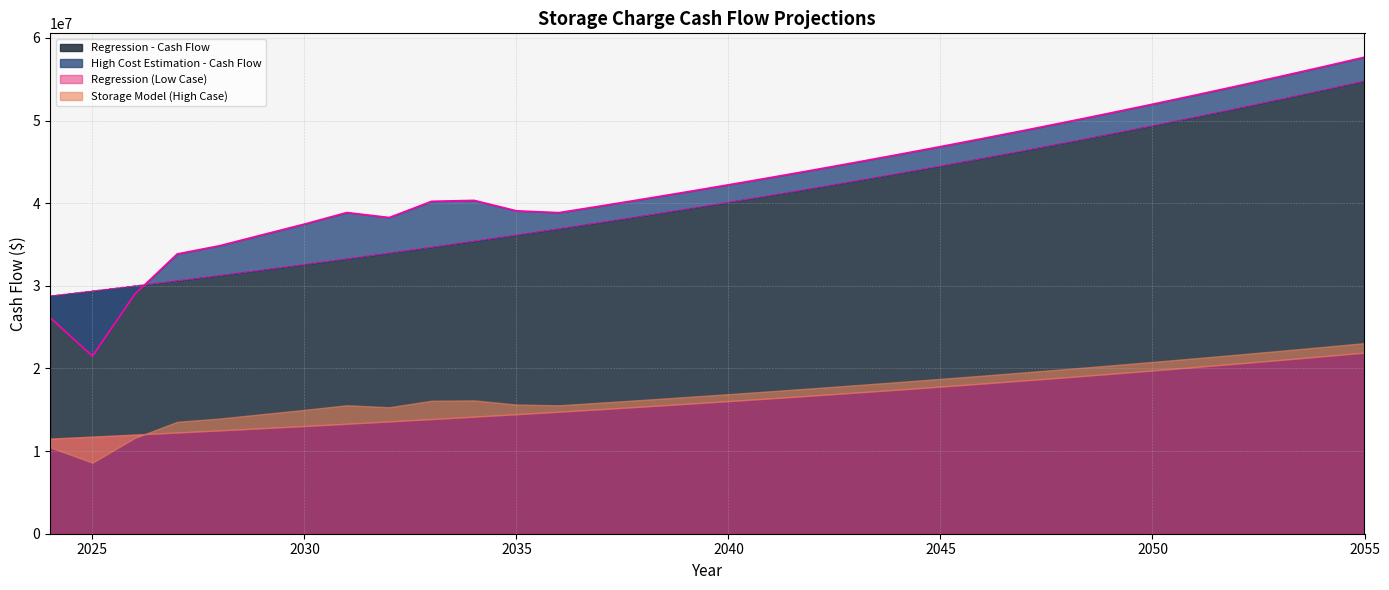

What is the value of the High Cost Estimation - Cash Flow point at the 21st from the left?

45880022.7